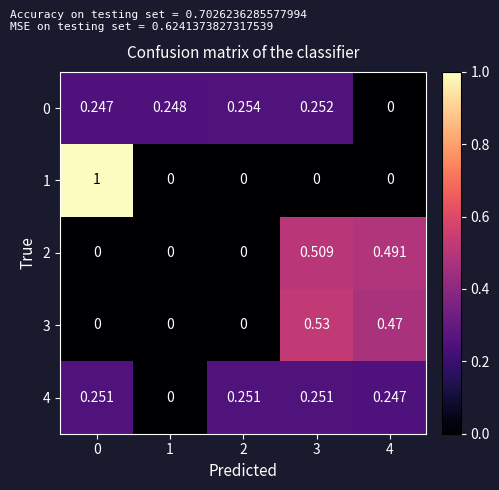

Is the value of 2 at 0 greater than the value of 3 at 4?

No